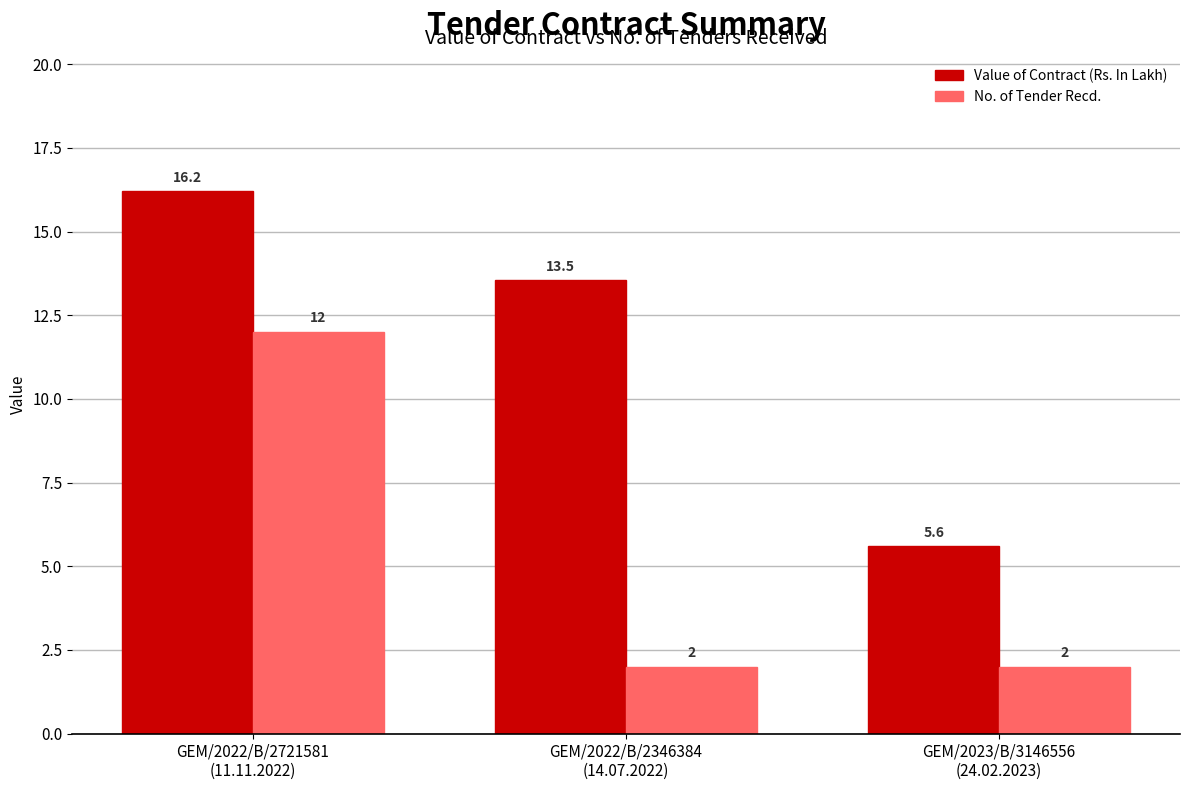

What is the label of the 1st bar from the right?

GEM/2023/B/3146556
(24.02.2023)